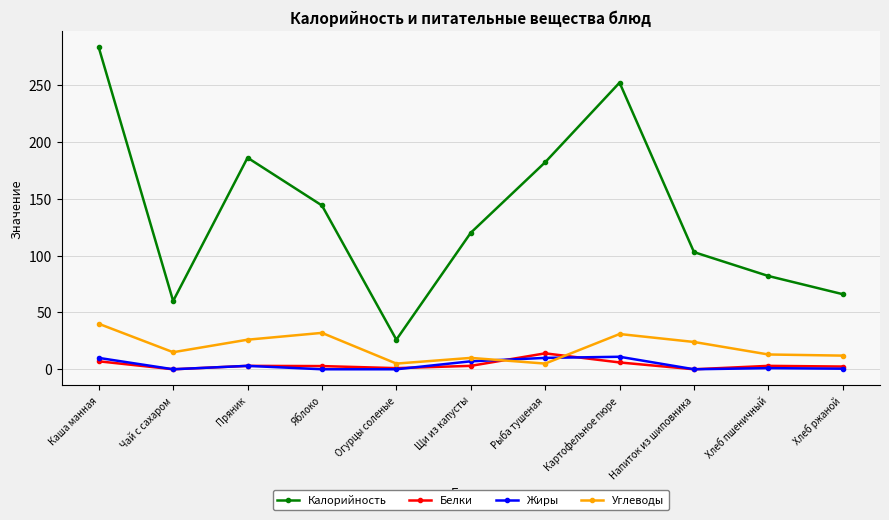

What is the label of the 8th point from the left?

Картофельное пюре